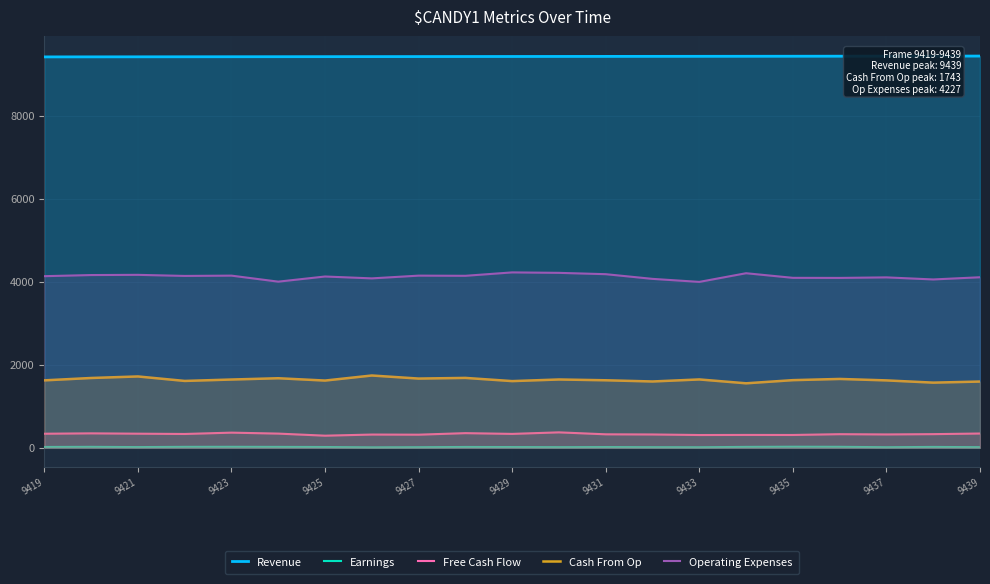

What is the difference between the maximum and minimum values in the Operating Expenses series?

229